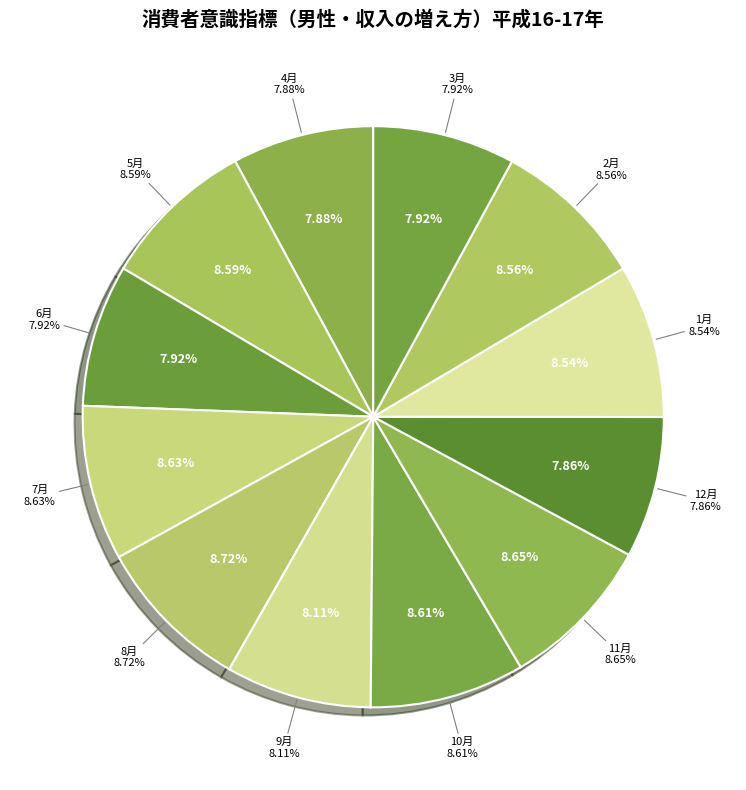

The 5月 slice represents 19% of the pie. True or false?

False